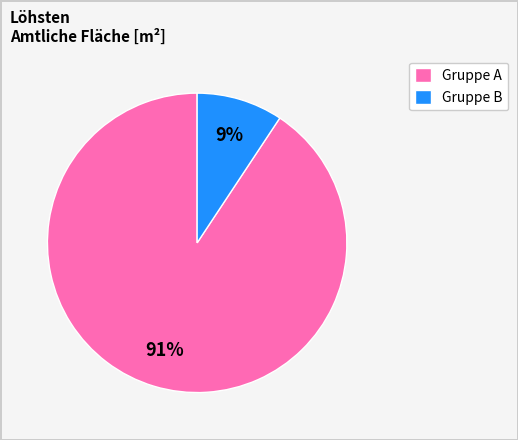

To the nearest percent, what is the average slice percentage?

50%